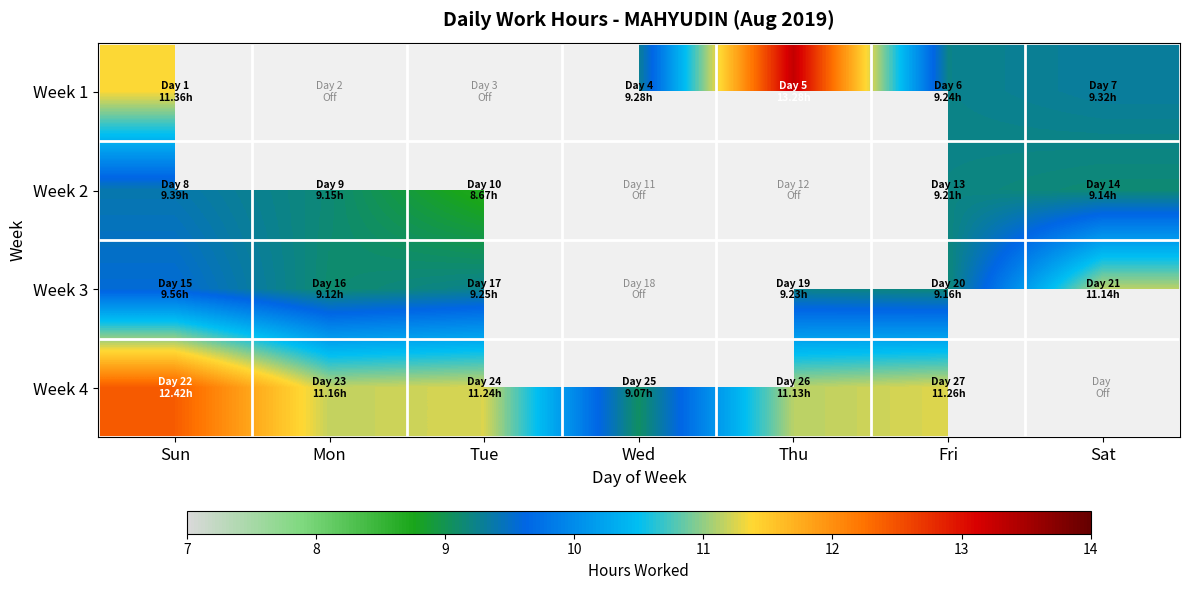

What is the smallest value displayed?

8.7